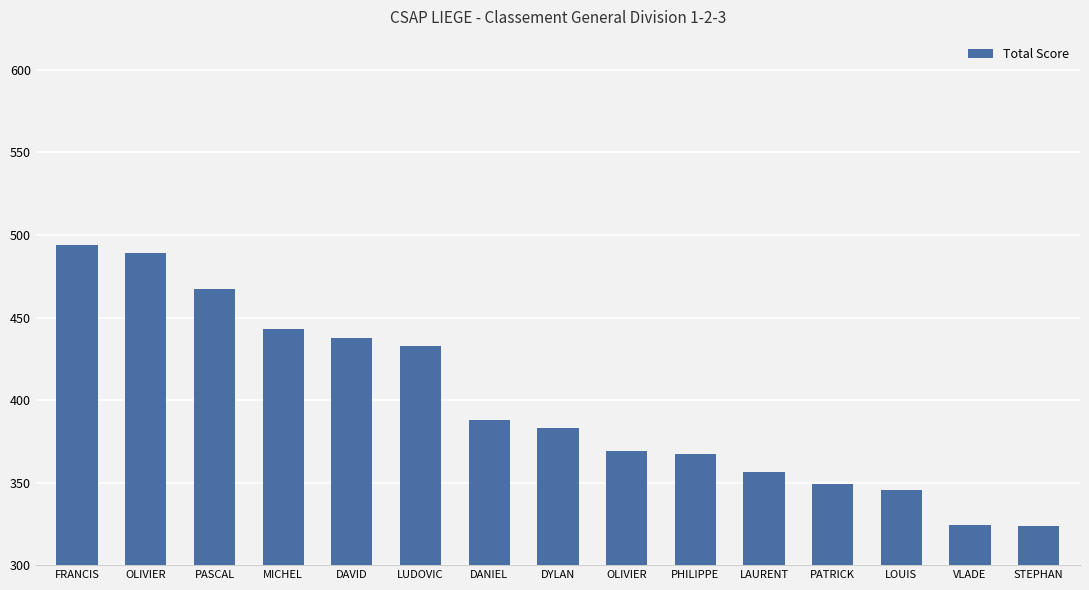

What is the greatest value displayed?

494.0